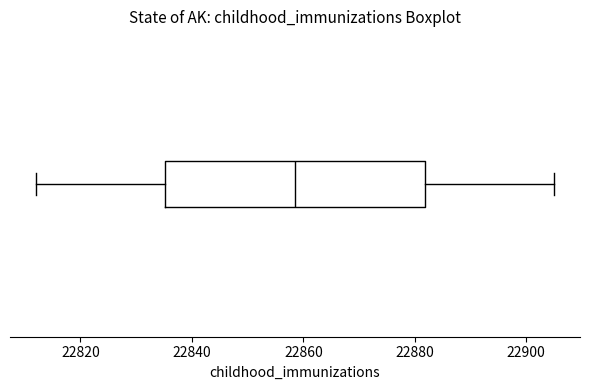

Where is the right edge of the box on the x-axis? The values are not printed on the chart, so give them approximately, as read against the axis.

22882